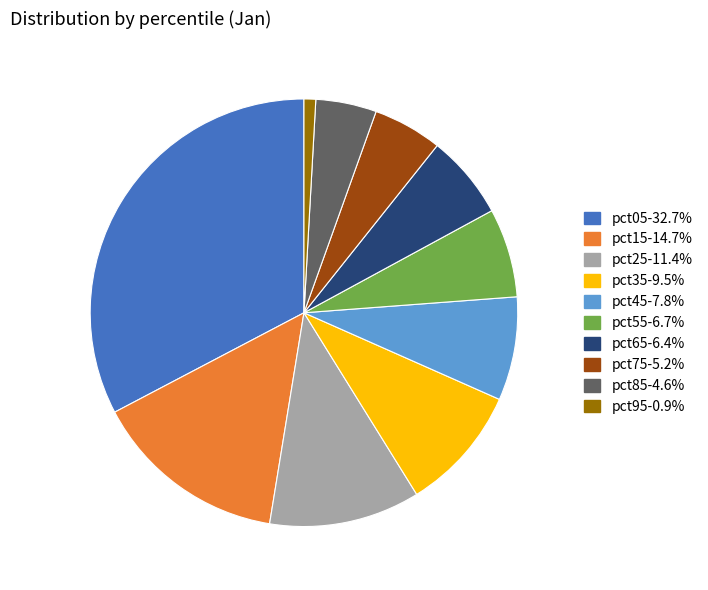

Which has a higher value, pct85 or pct35?

pct35